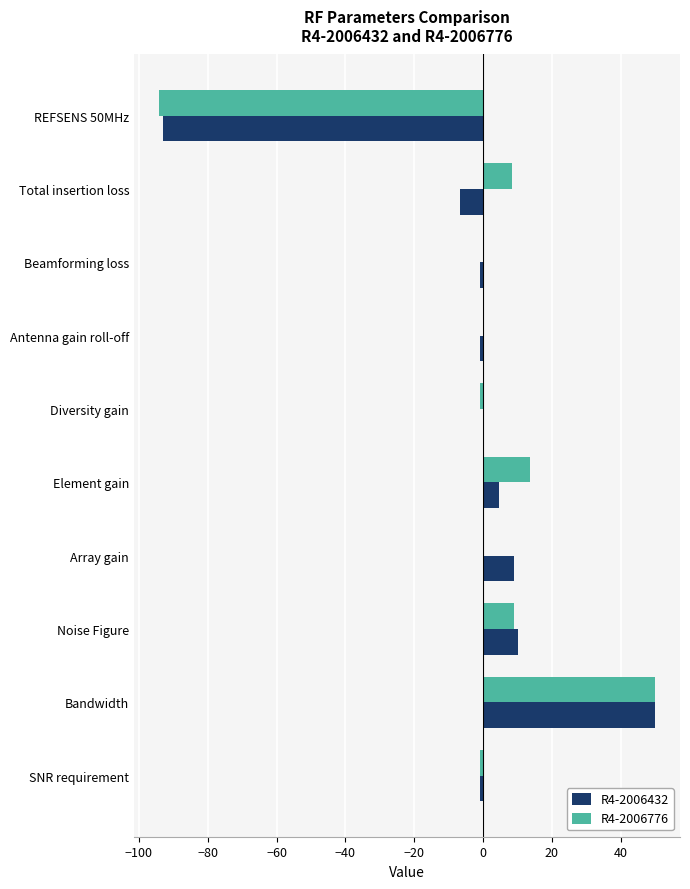

What is the greatest value displayed?

50.0